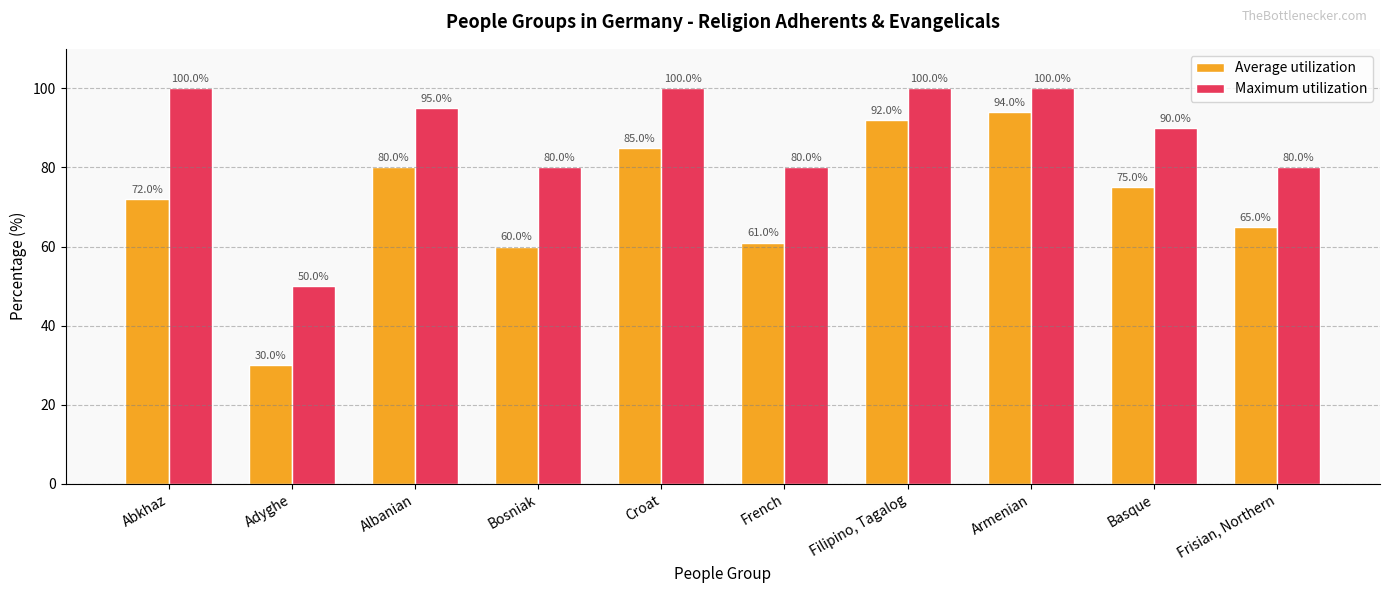

Rank the series by their maximum value, from highest to lowest.

Maximum utilization, Average utilization